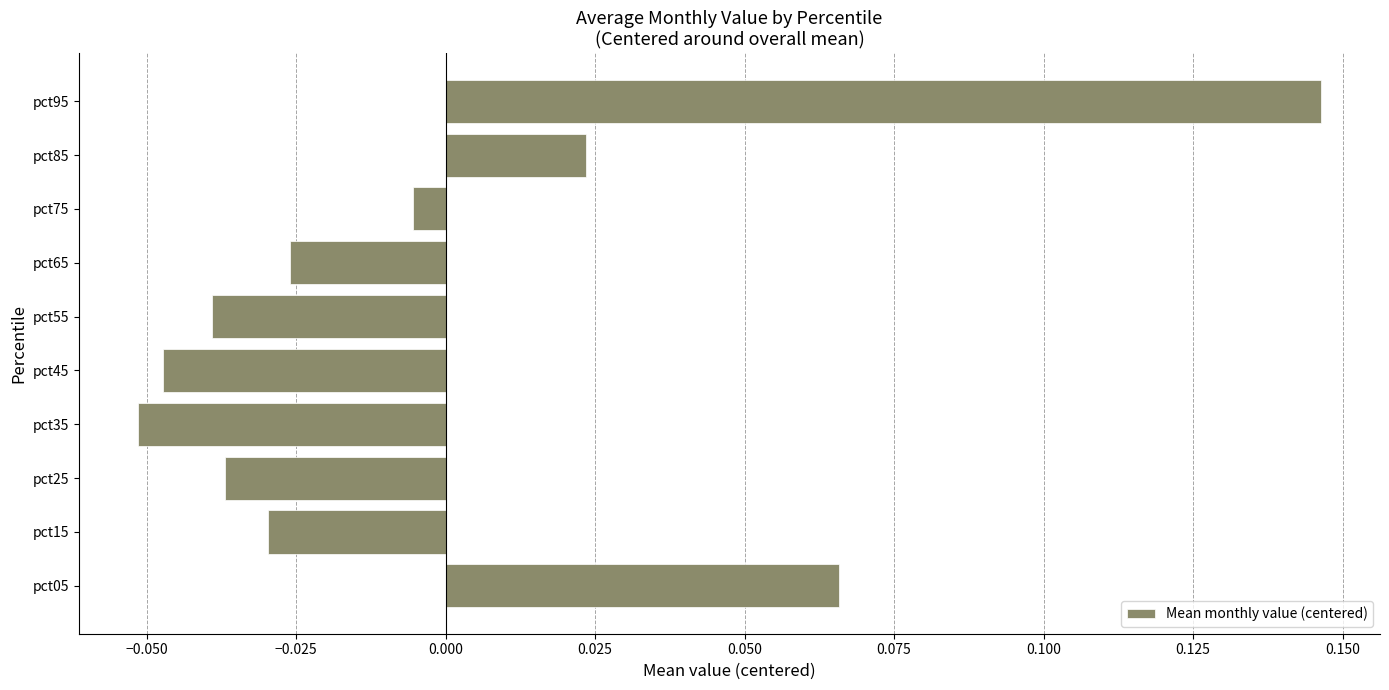

Count the number of data series in this chart.

1